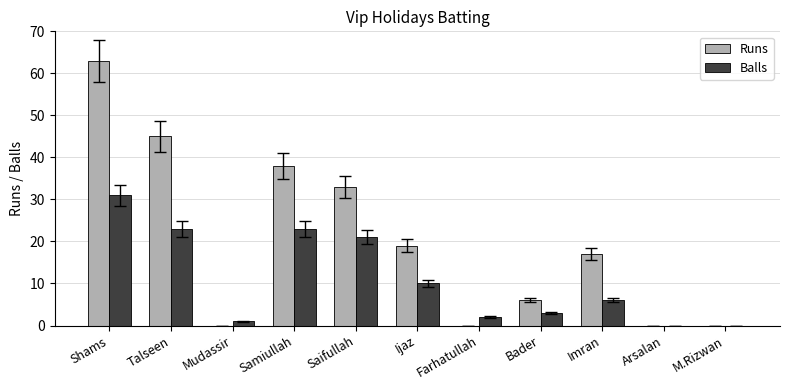

What is the average value of the Balls series?

11